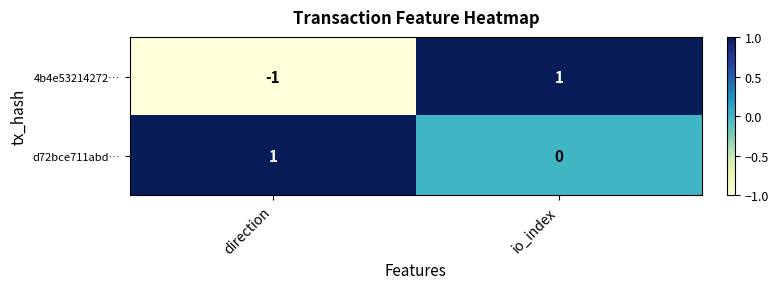

Reading left to right, what are all the values shown in this chart?

4b4e53214272…: -1	1
d72bce711abd…: 1	0